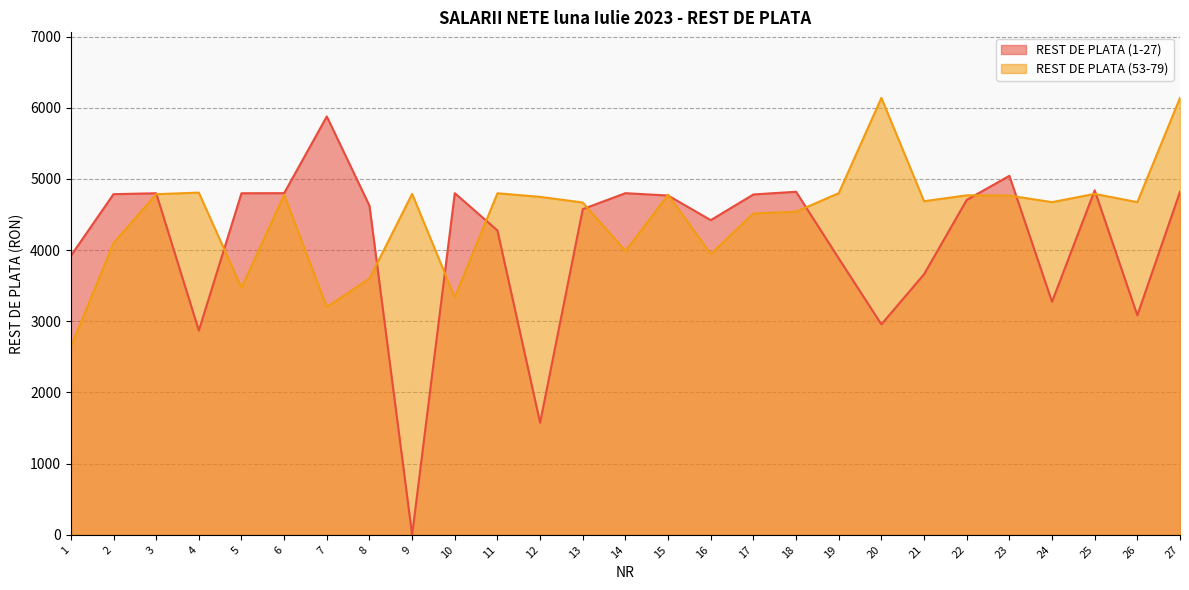

Rank the series by their maximum value, from lowest to highest.

REST DE PLATA (1-27), REST DE PLATA (53-79)